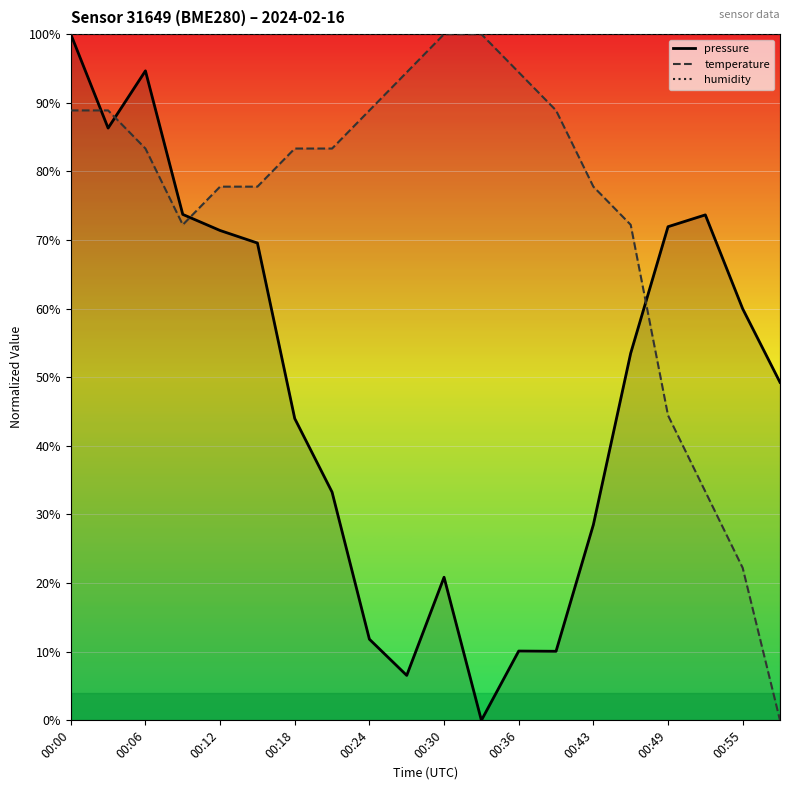

Rank the series by their average value, from highest to lowest.

humidity, temperature, pressure